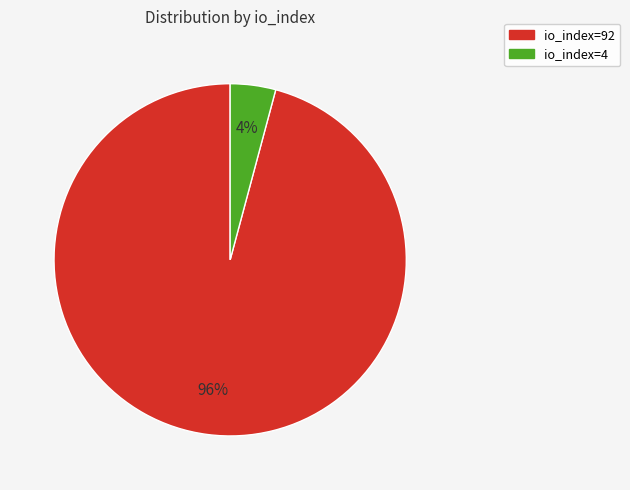

Count the number of slices in the pie.

2